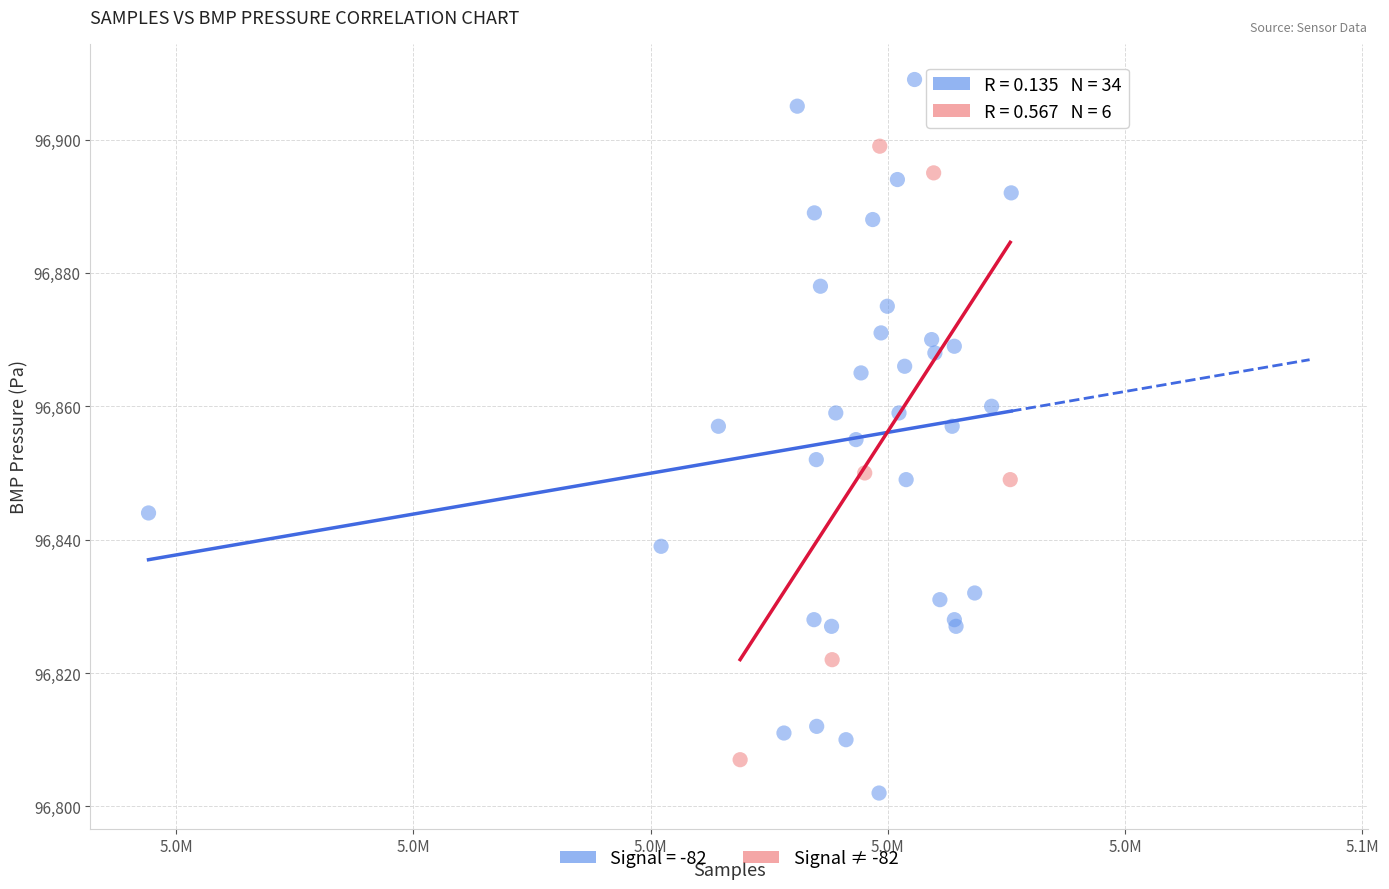

Which series contains the lowest Y value?

Signal = -82